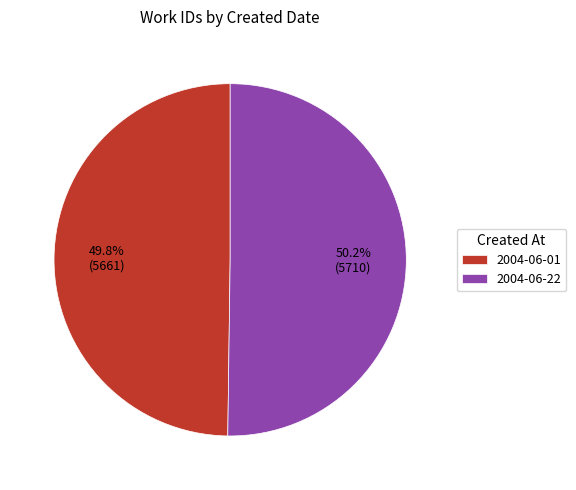

What percentage is NOT represented by 2004-06-22?

49.8%